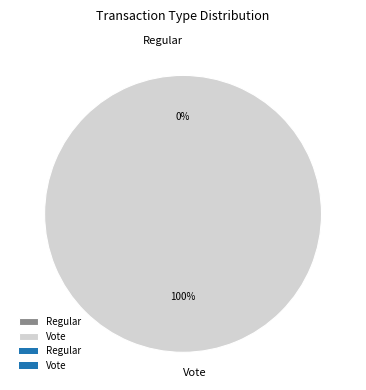

Rank the categories by value from lowest to highest.

Regular, Vote